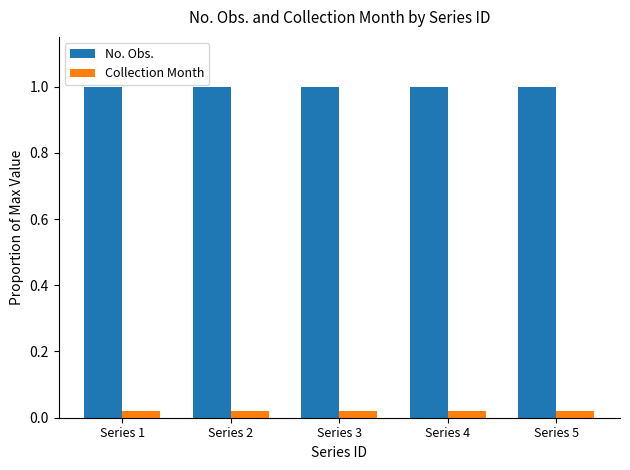

What is the sum of all No. Obs. values?

5.0